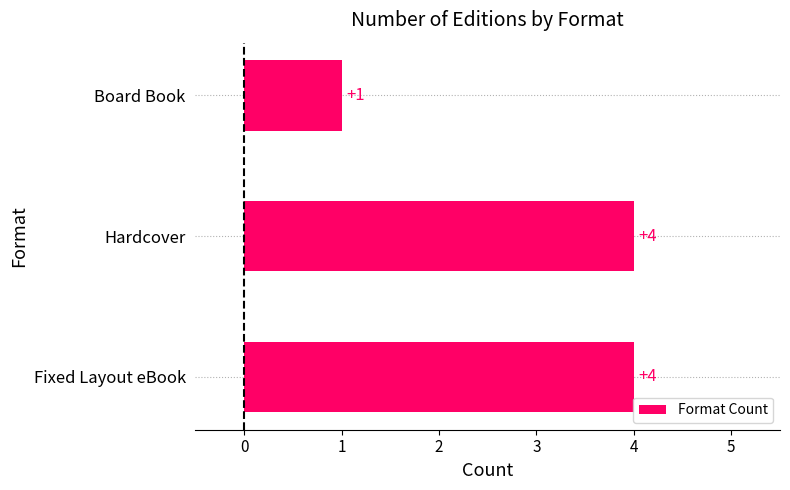

Count the number of categories in the chart.

3